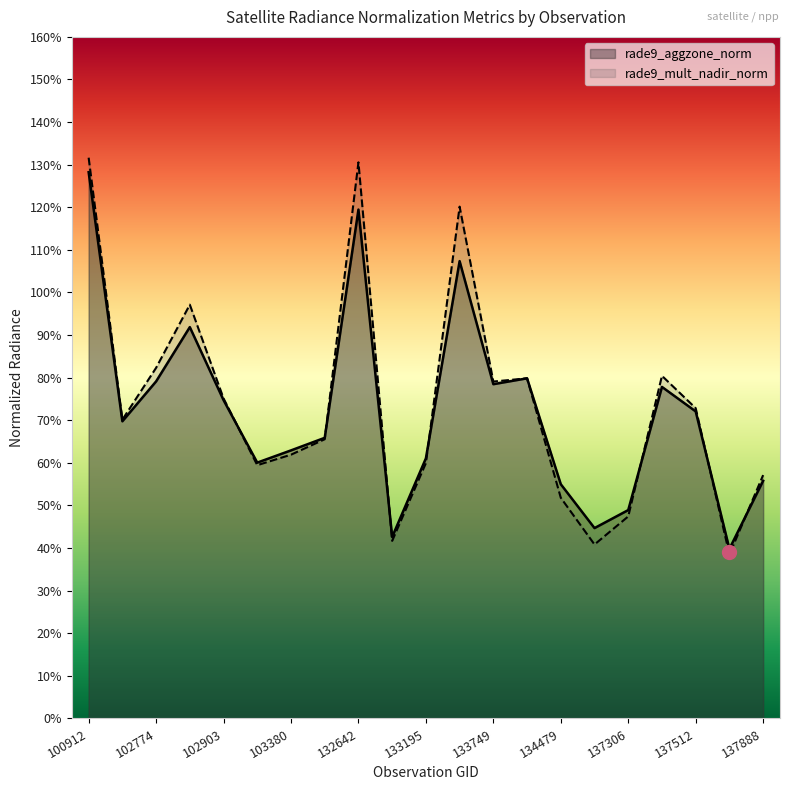

How many lines are shown in the chart?

2